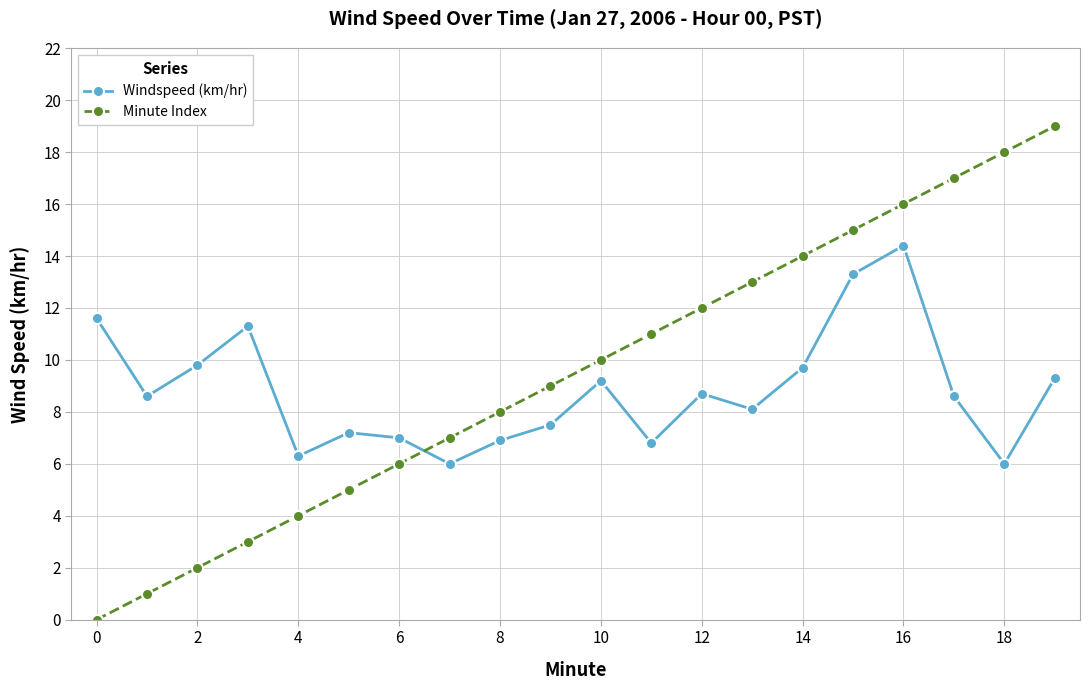

What is the average value of the Windspeed (km/hr) series?

8.8